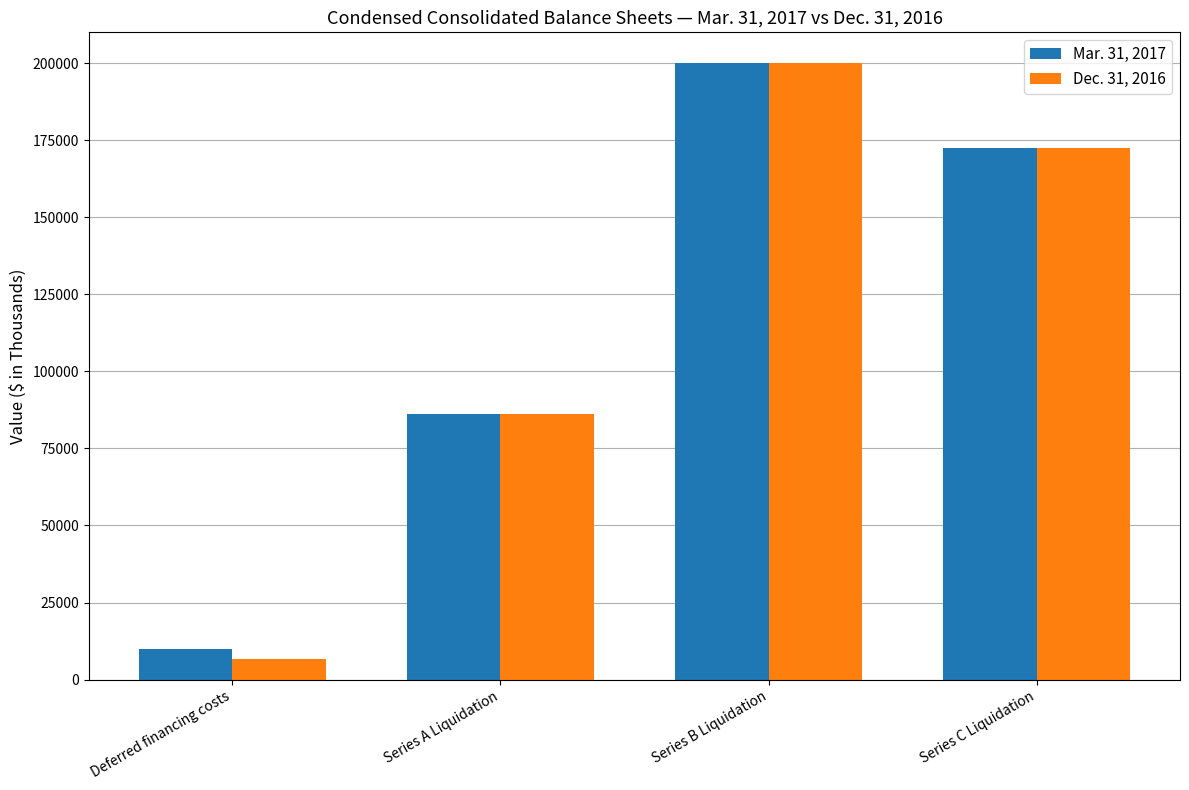

The Mar. 31, 2017 series shows 86250 at Series A Liquidation. True or false?

True